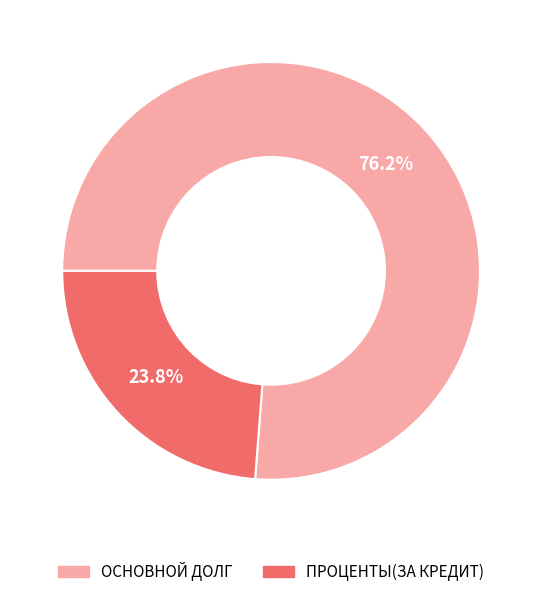

Count the number of slices in the pie.

2